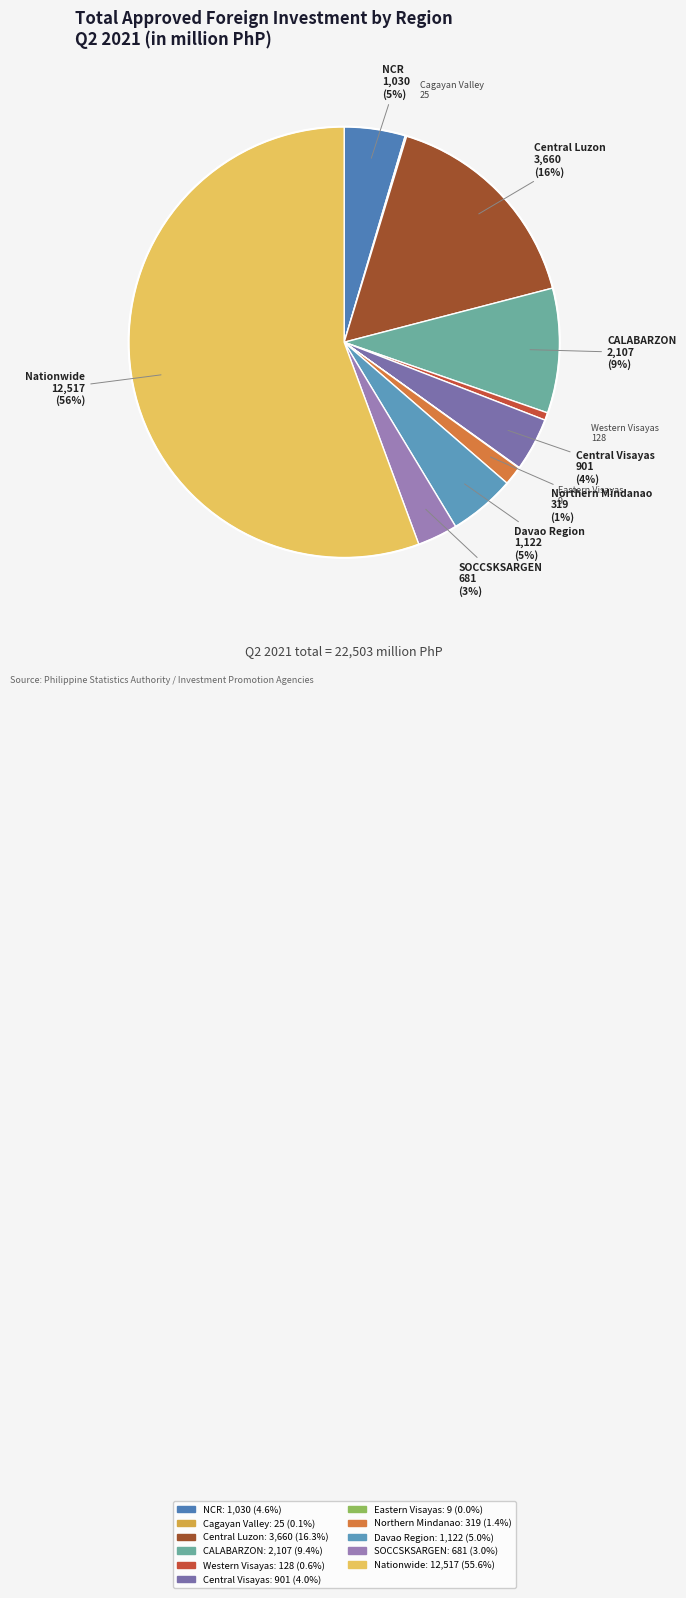

True or false: Nationwide accounts for 43% of the total.

False